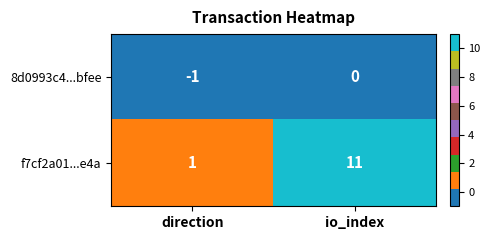

True or false: 8d0993c4...bfee has a value of 0 at io_index.

True